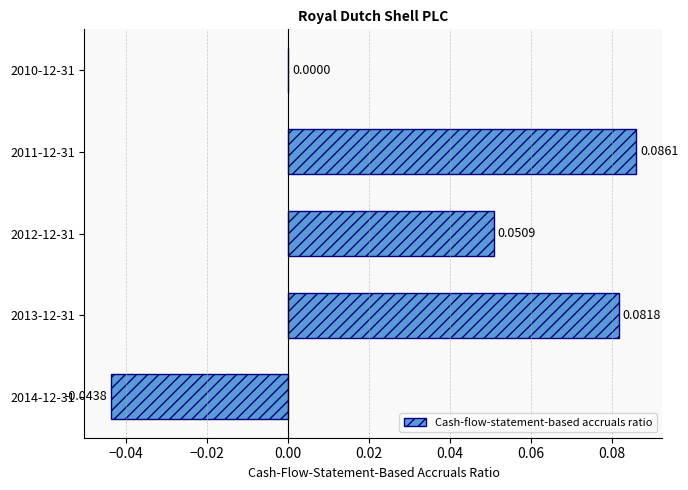

Which has a higher value, 2013-12-31 or 2010-12-31?

2013-12-31